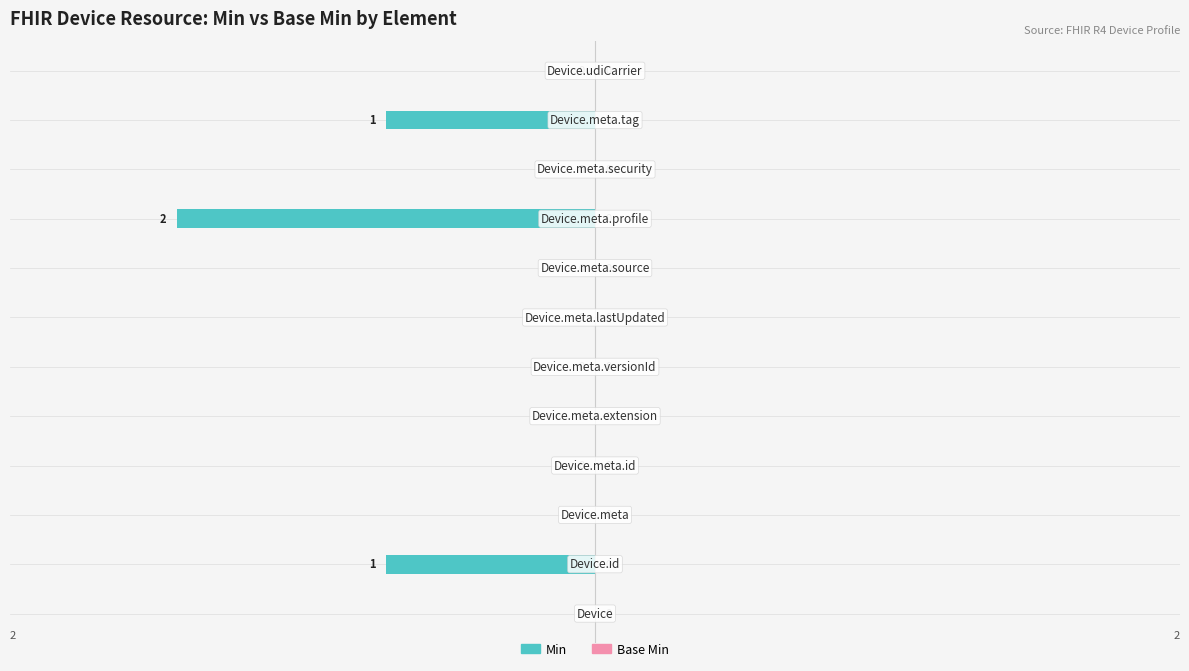

How many values are between 0 and 1?

9